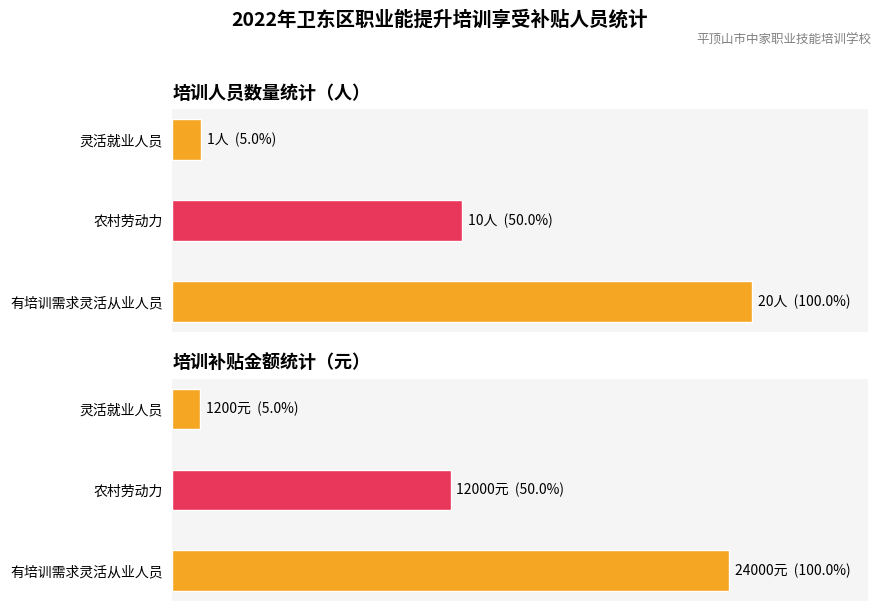

The 农村劳动力 series shows 2 at 农村劳动力. True or false?

False